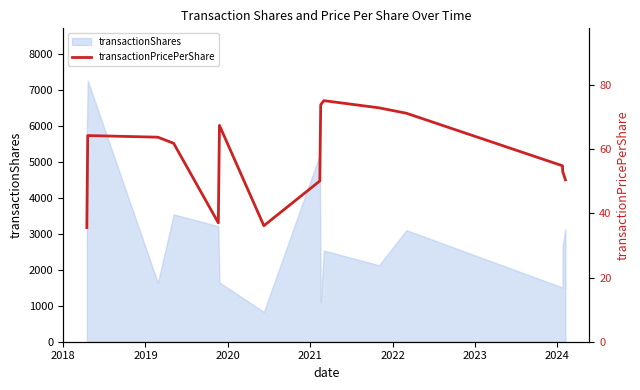

Does the chart display data point markers on the line(s)?

No